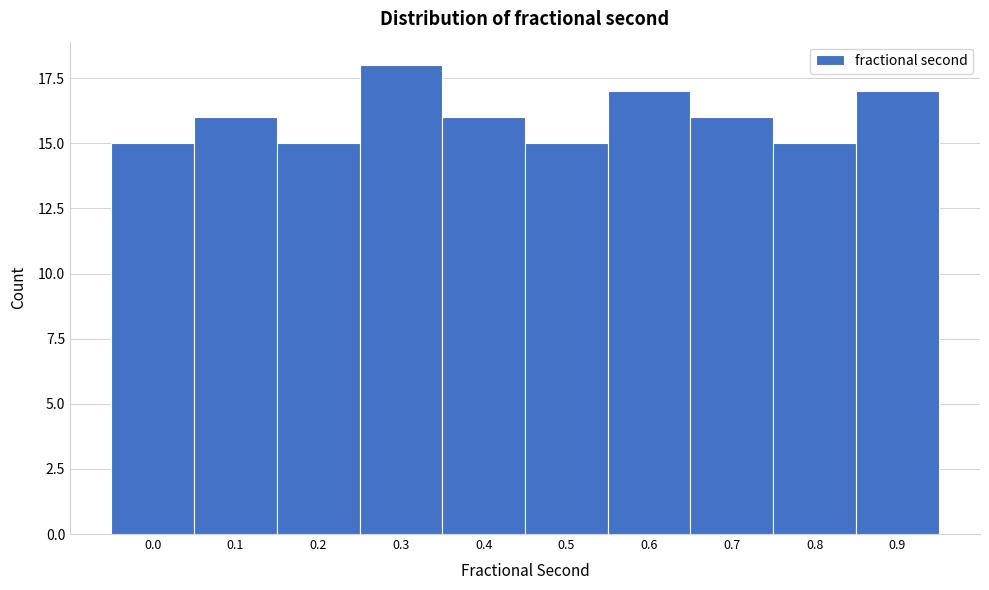

Reading right to left, what are all the values shown in this chart?

0.9=17	0.8=15	0.7=16	0.6=17	0.5=15	0.4=16	0.3=18	0.2=15	0.1=16	0.0=15